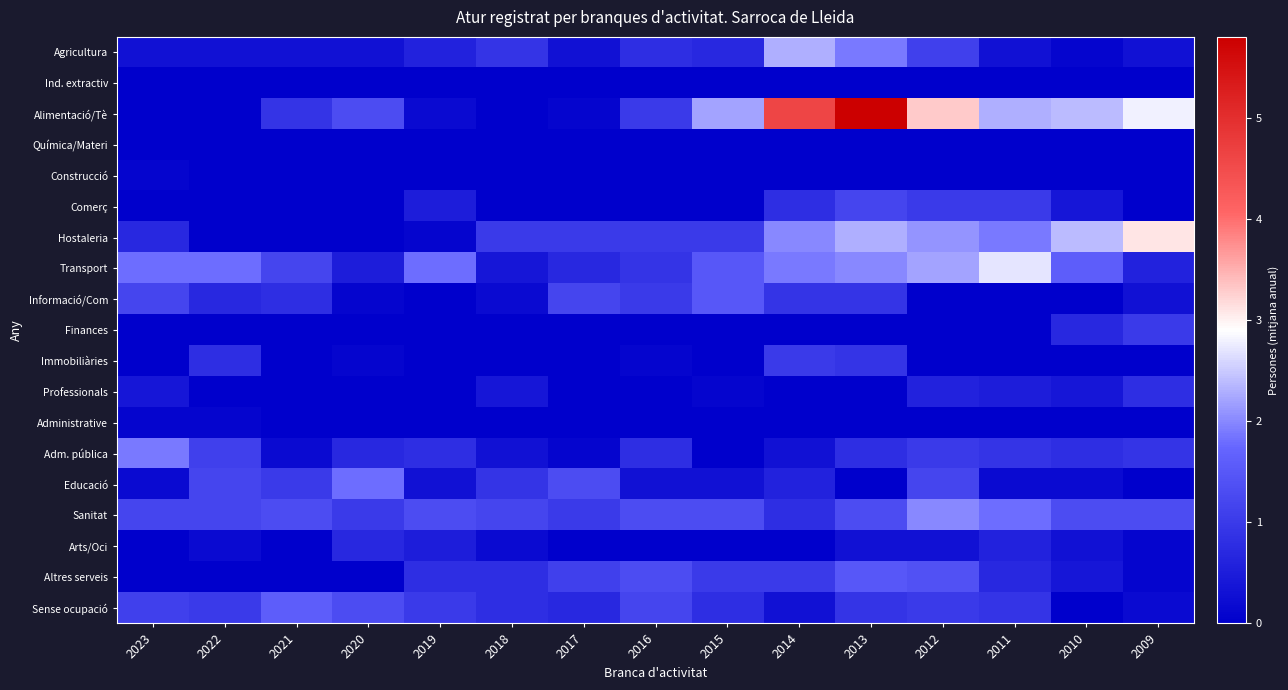

At 2015, list the series in order from smallest to largest.

Ind. extractiv, Química/Materi, Construcció, Comerç, Finances, Immobiliàries, Administrative, Adm. pública, Arts/Oci, Professionals, Educació, Agricultura, Sense ocupació, Hostaleria, Altres serveis, Sanitat, Transport, Informació/Com, Alimentació/Tè